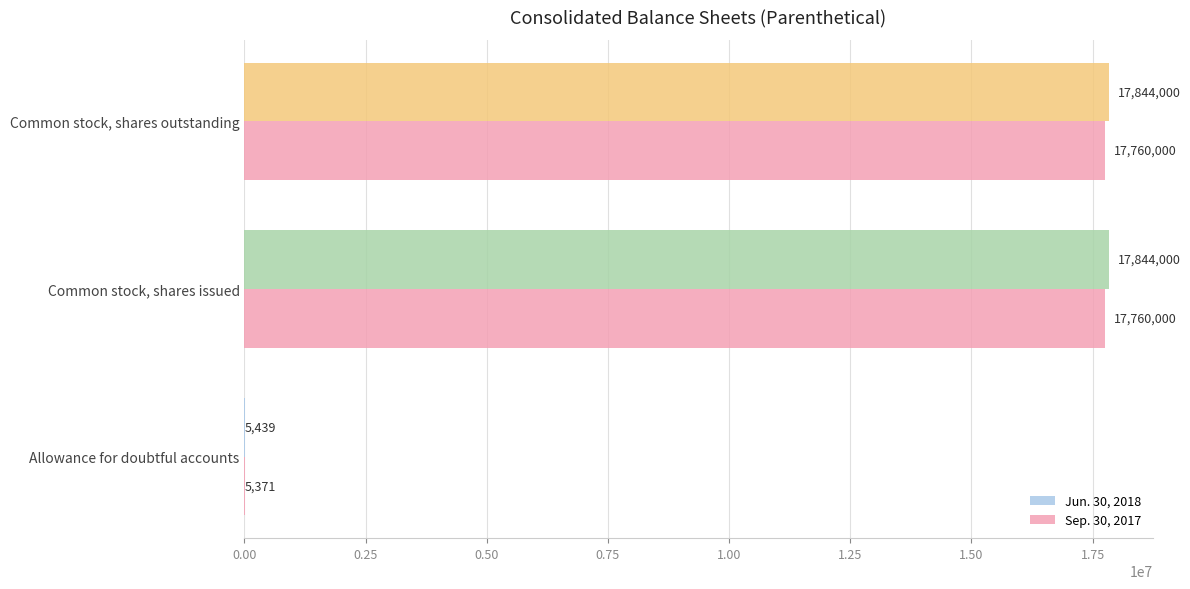

Which series changed the most between Allowance for doubtful accounts and Common stock, shares outstanding?

Jun. 30, 2018